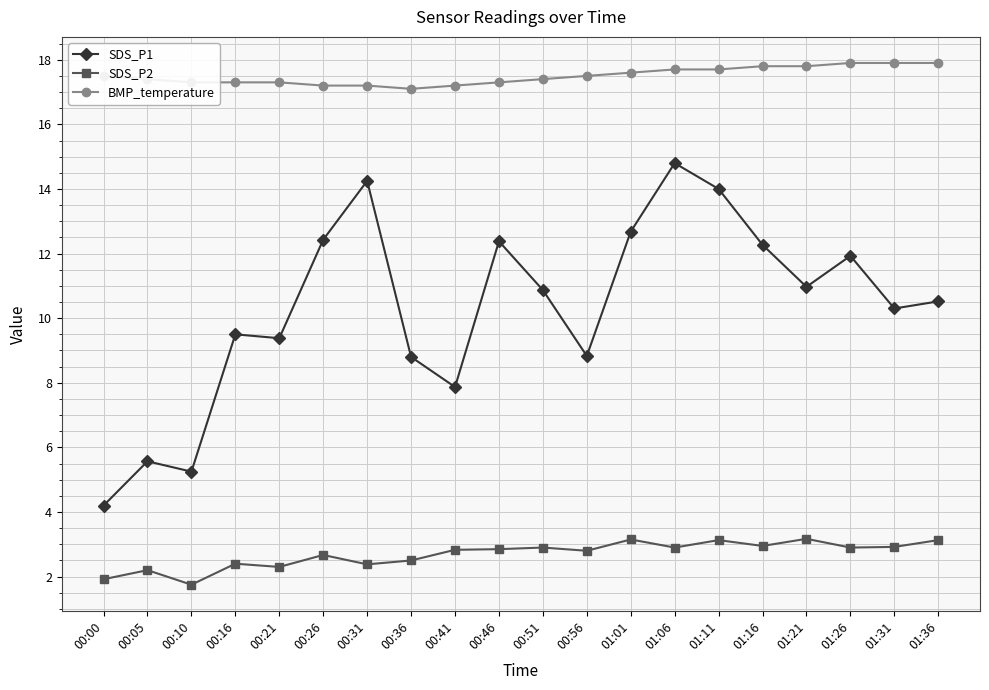

Is it true that SDS_P1 equals 8.4 at 01:06?

False